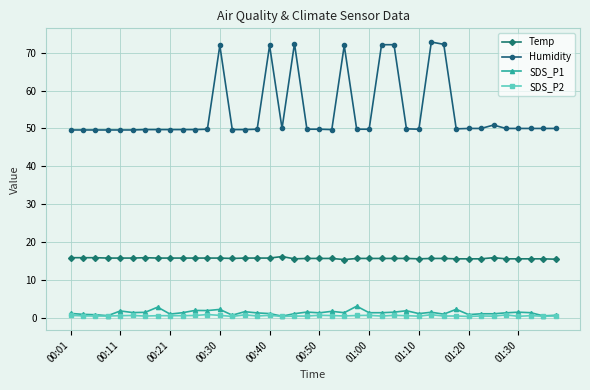

What is the highest value of the Temp series?

16.2